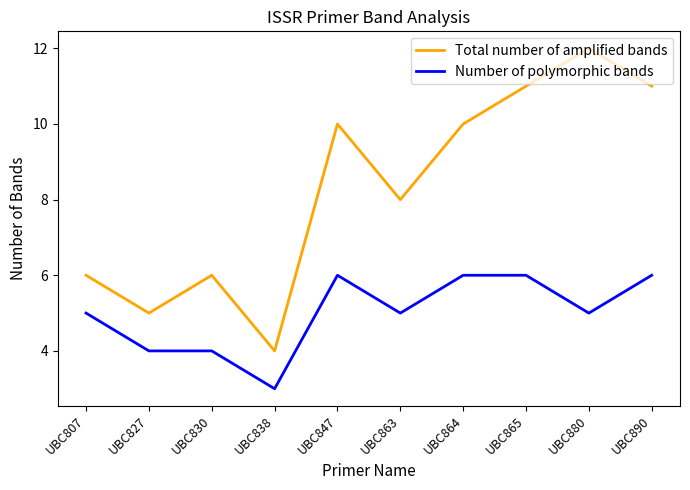

Does the chart display data point markers on the line(s)?

No